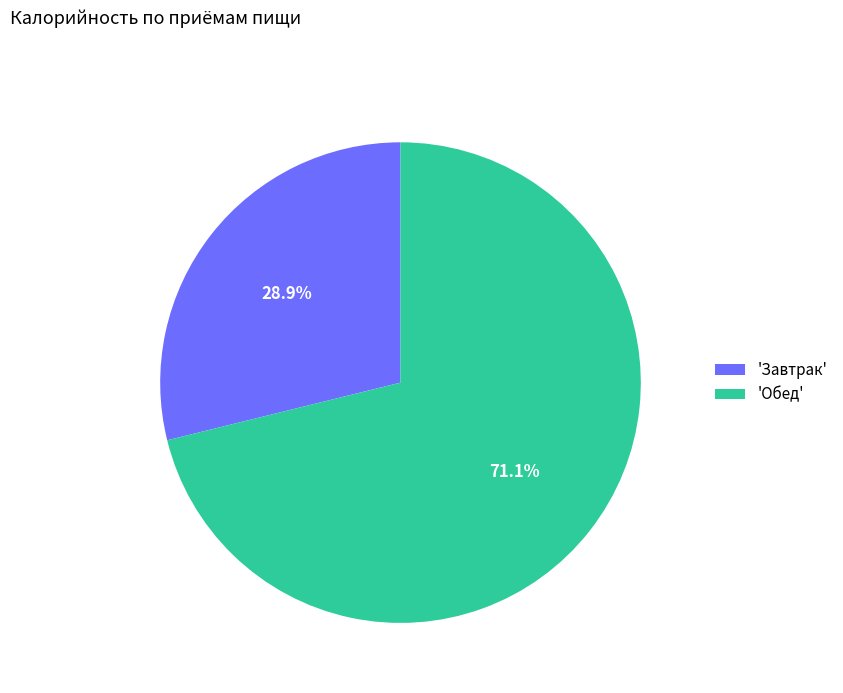

Is there any slice that represents more than half of the pie?

Yes